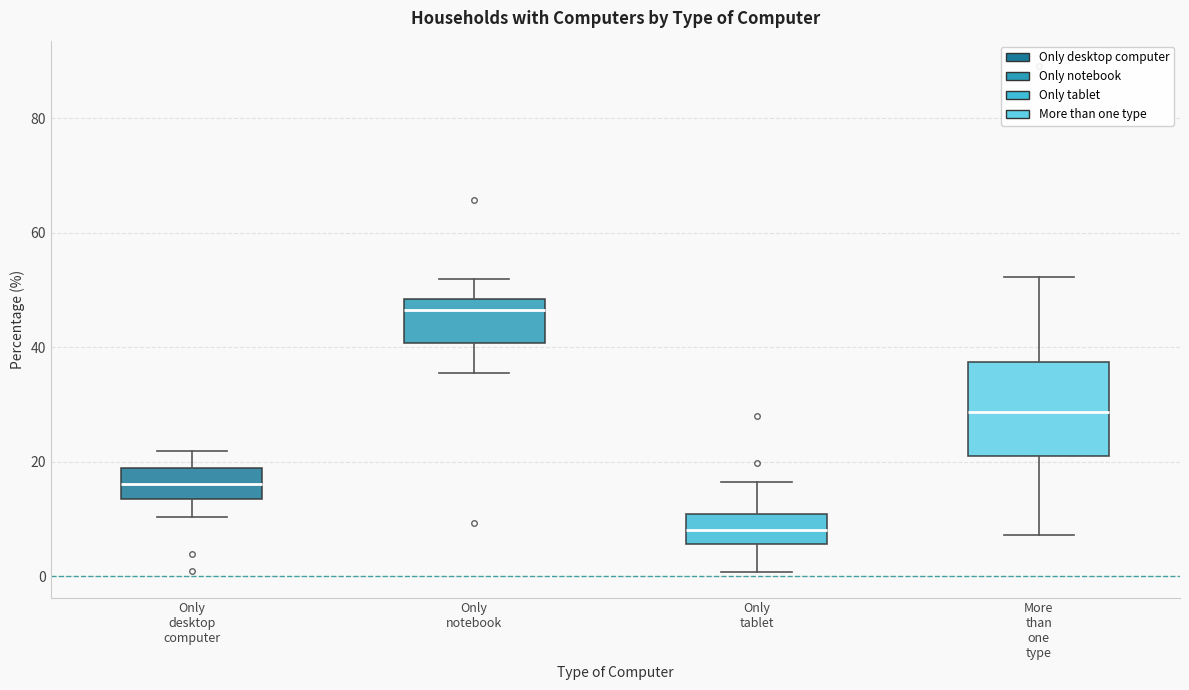

Where is the lower edge of the box for Only desktop computer on the y-axis? The values are not printed on the chart, so give them approximately, as read against the axis.

14